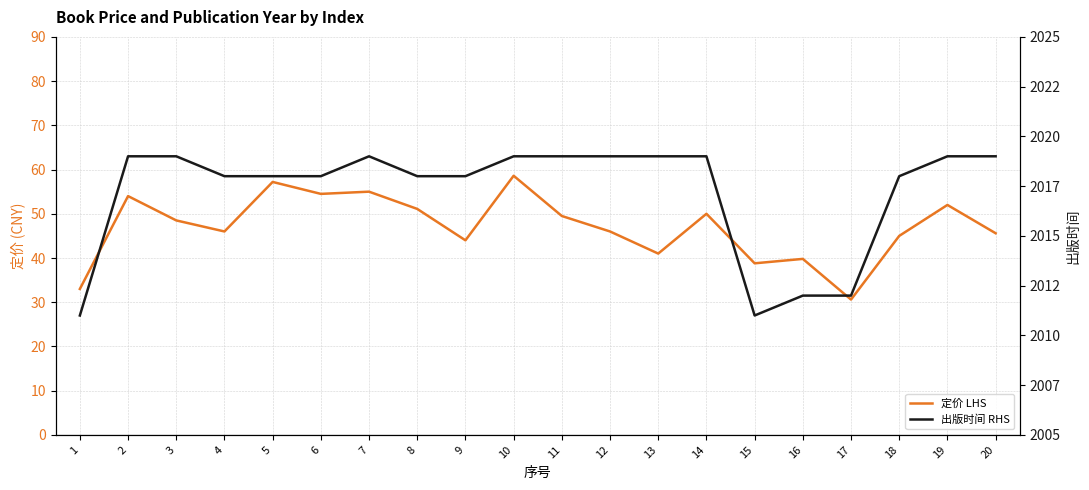

What is the lowest value of the 定价 LHS series?

30.6